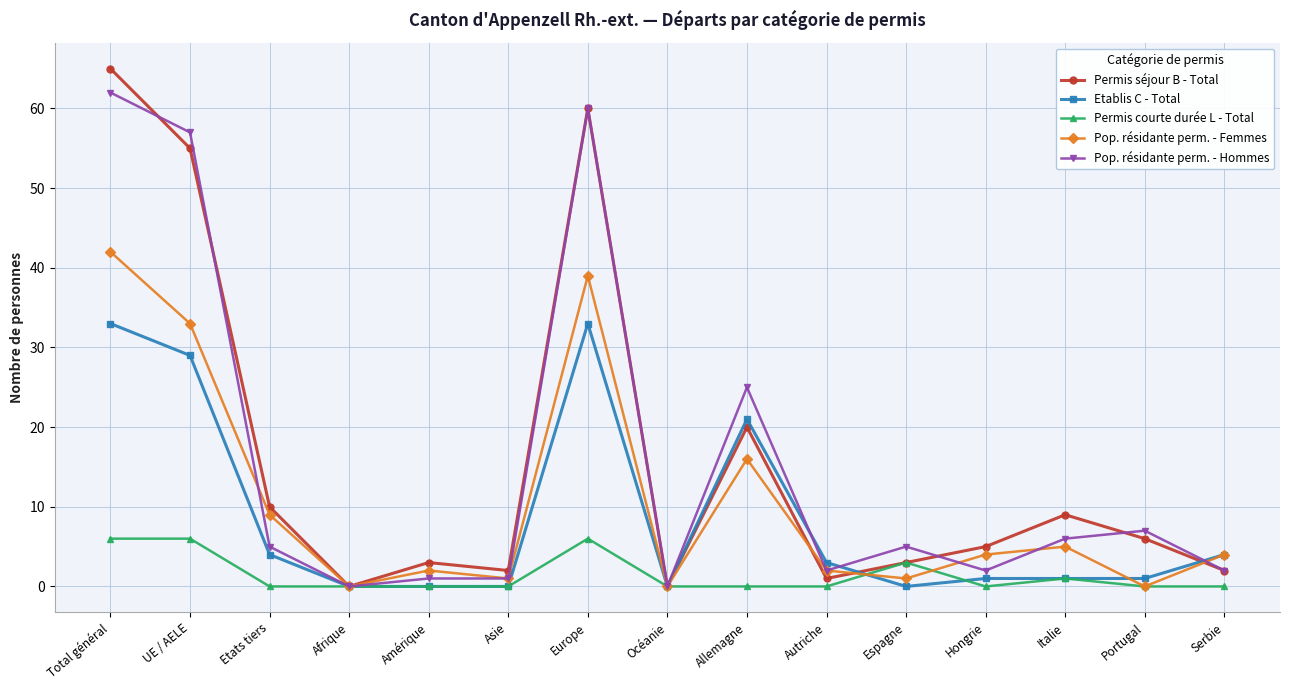

At which label does Pop. résidante perm. - Hommes reach its peak?

Total général